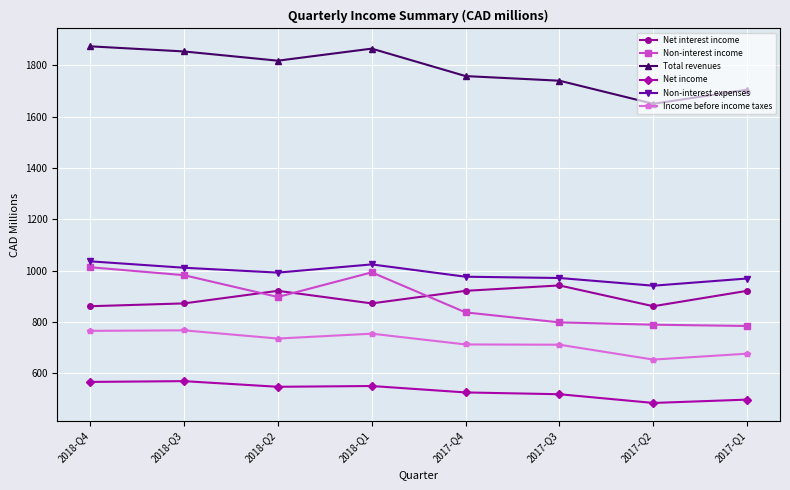

What is the minimum value shown in the chart?

484